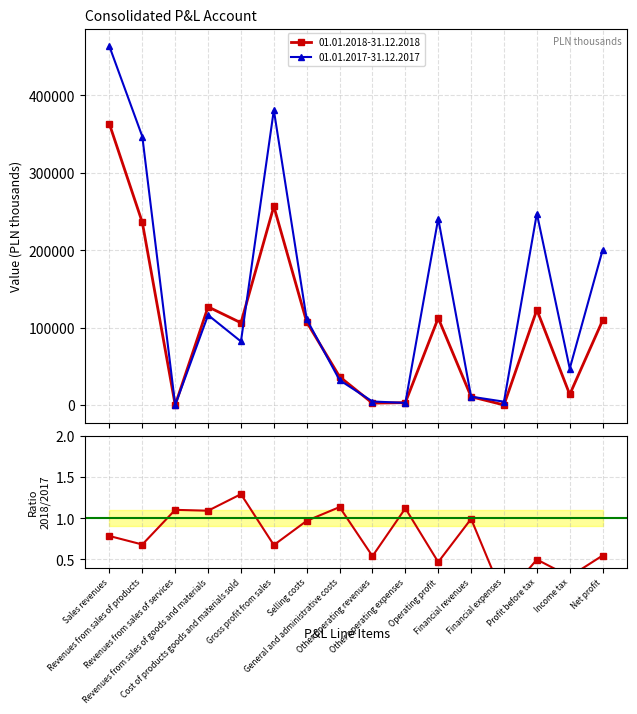

Count the number of categories in the chart.

16